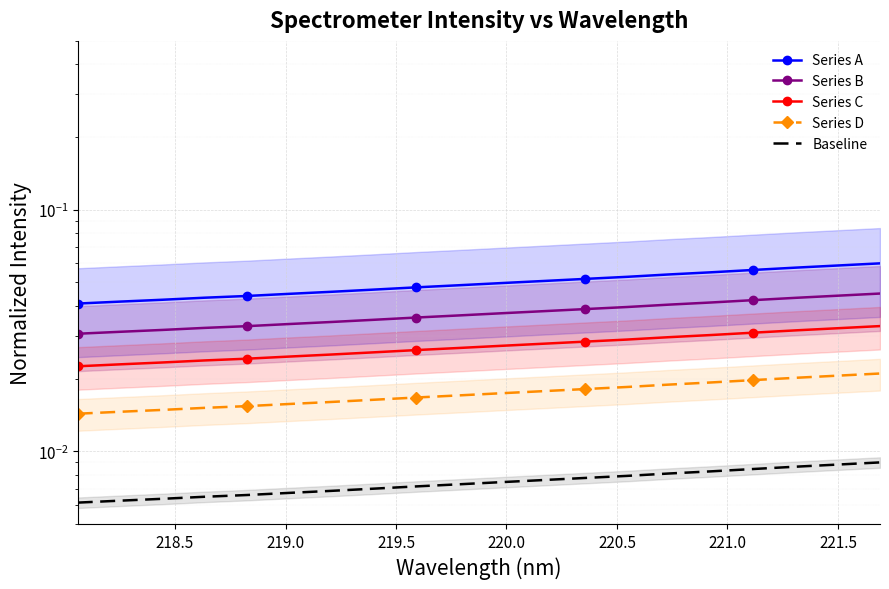

What are all the series names shown in the legend?

Series A, Series B, Series C, Series D, Baseline